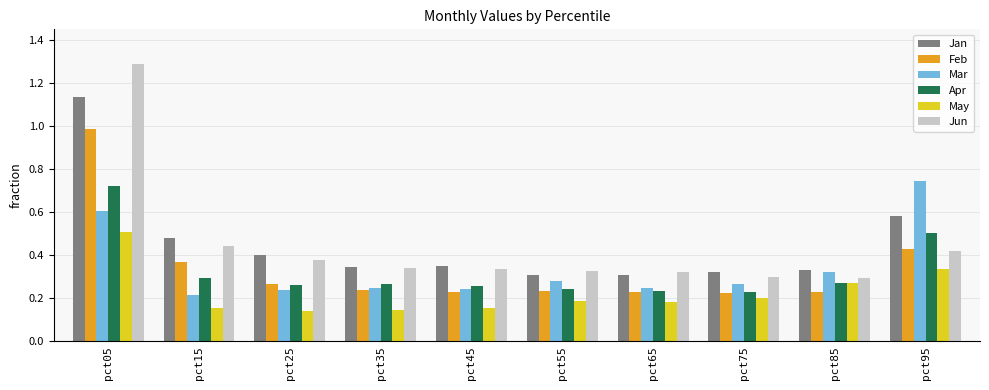

At how many categories does at least one series exceed 0?

10